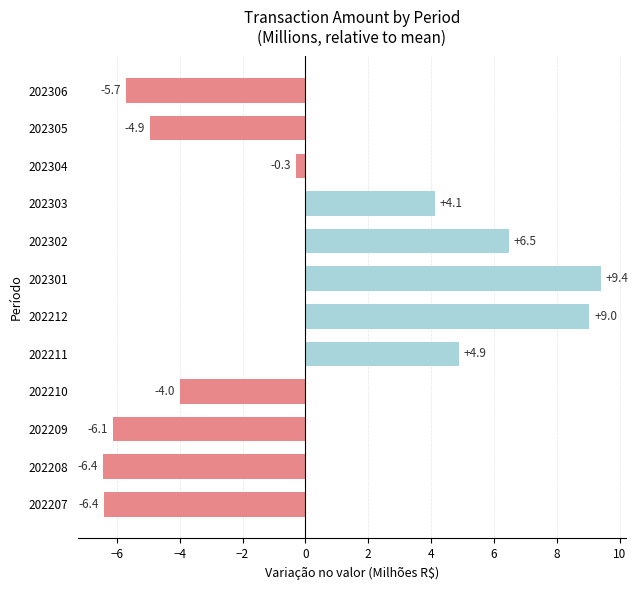

The chart shows a value of -10.1 at 202306. True or false?

False